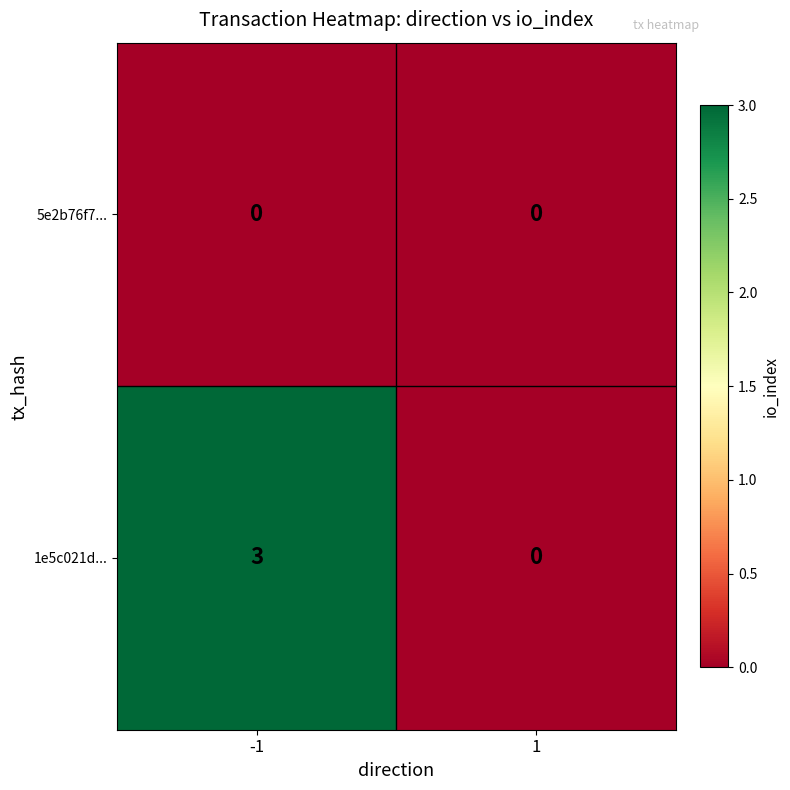

What is the total value across all series at -1?

3